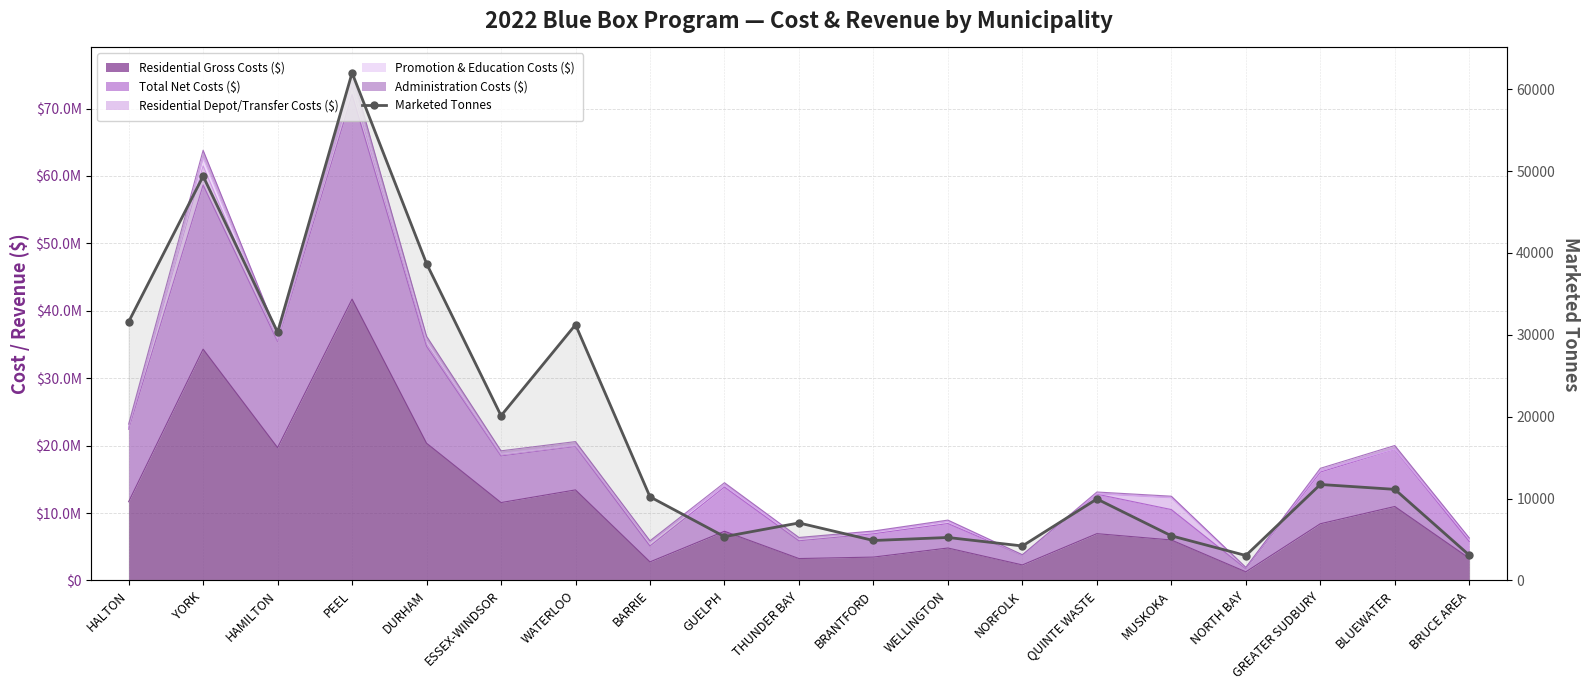

What is the label of the 15th point from the left?

MUSKOKA